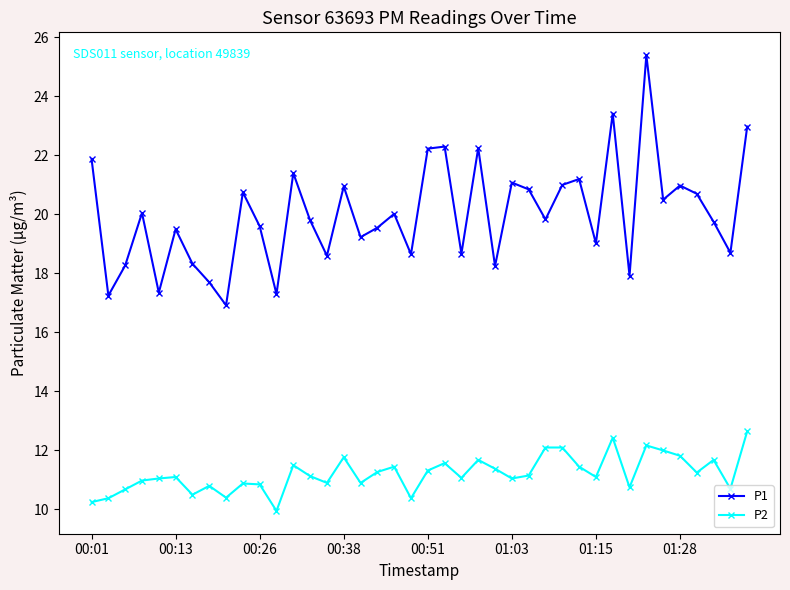

True or false: P2 has more than 1 points higher than both neighbors.

True